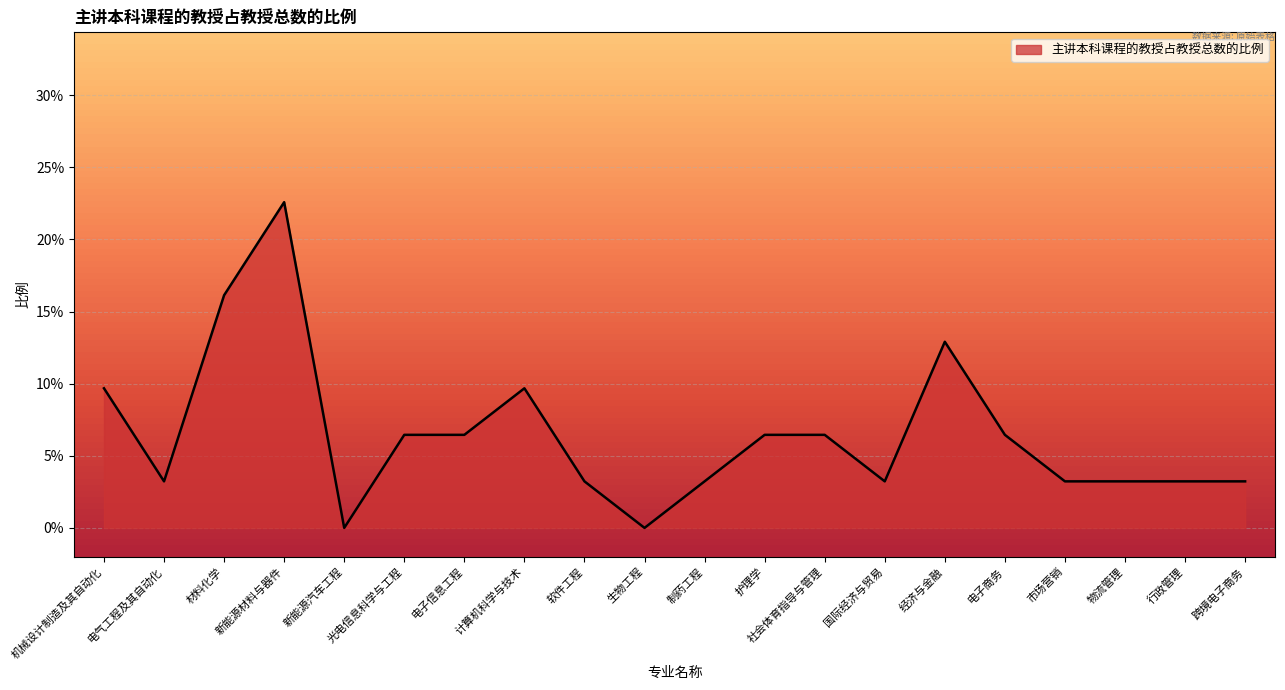

List the labels in order of value, largest first.

新能源材料与器件, 材料化学, 经济与金融, 机械设计制造及其自动化, 计算机科学与技术, 光电信息科学与工程, 电子信息工程, 护理学, 社会体育指导与管理, 电子商务, 电气工程及其自动化, 软件工程, 制药工程, 国际经济与贸易, 市场营销, 物流管理, 行政管理, 跨境电子商务, 新能源汽车工程, 生物工程